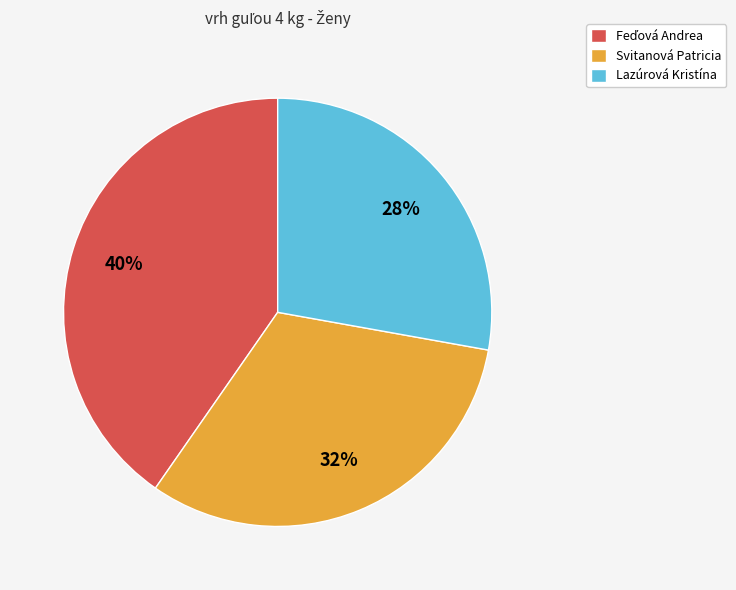

Which category has the smallest portion of the pie?

Lazúrová Kristína